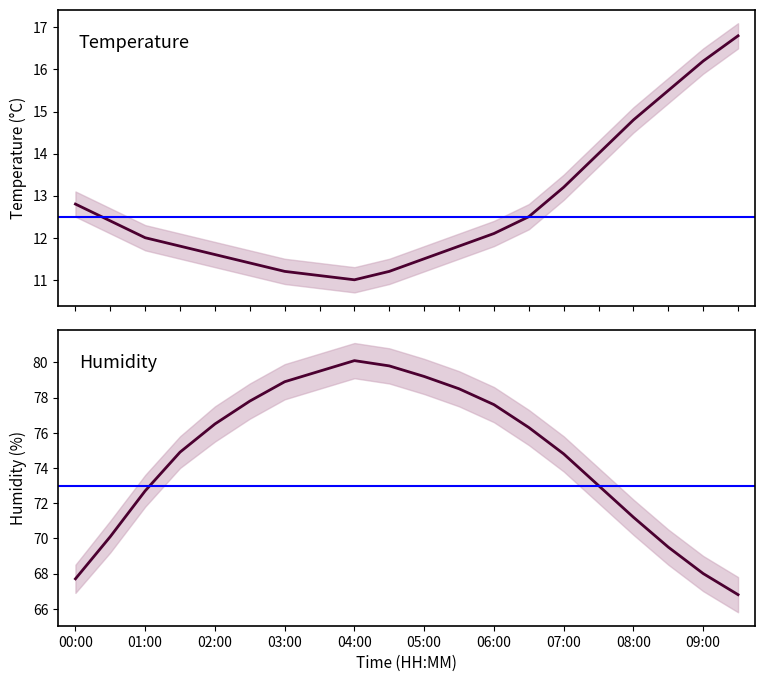

How many distinct data groups are displayed?

2